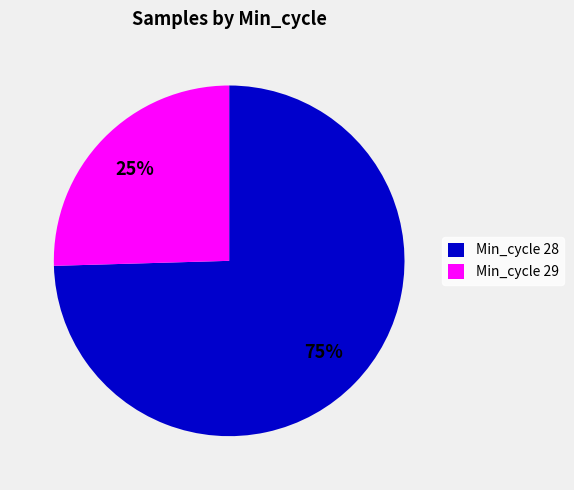

Which slice is the smallest?

Min_cycle 29